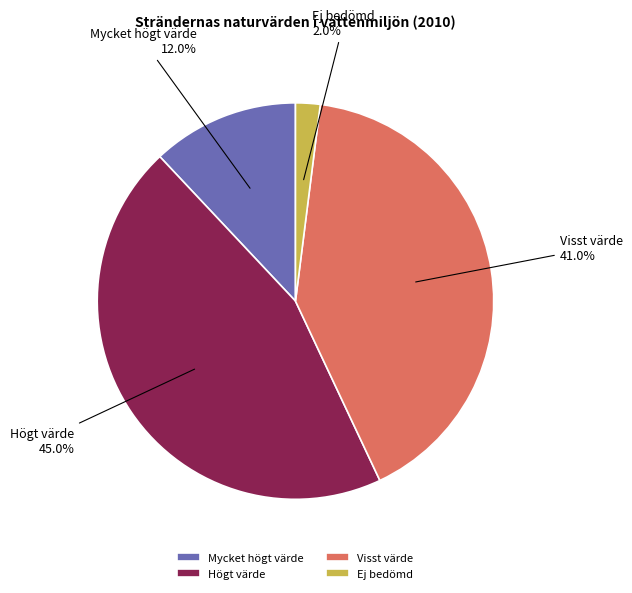

Between Visst värde and Ej bedömd, which is larger?

Visst värde